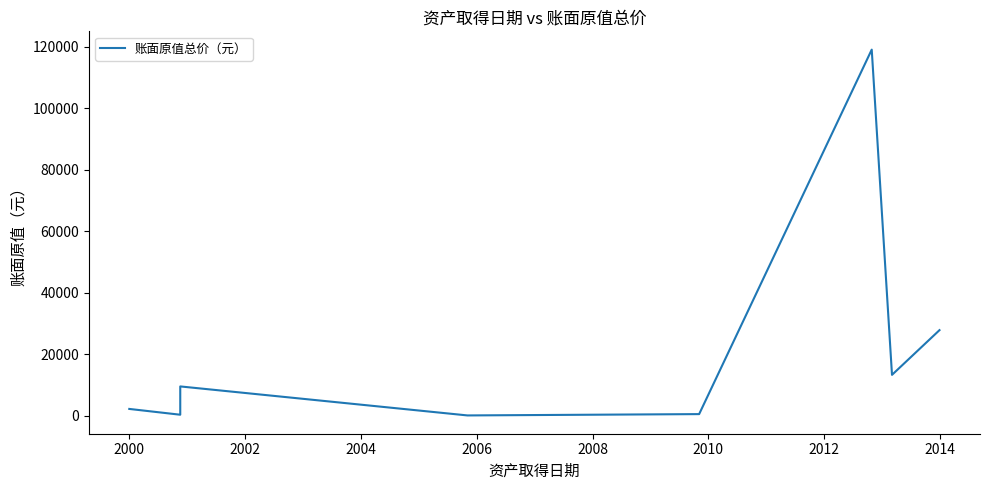

The value at 2006 is 500. True or false?

True